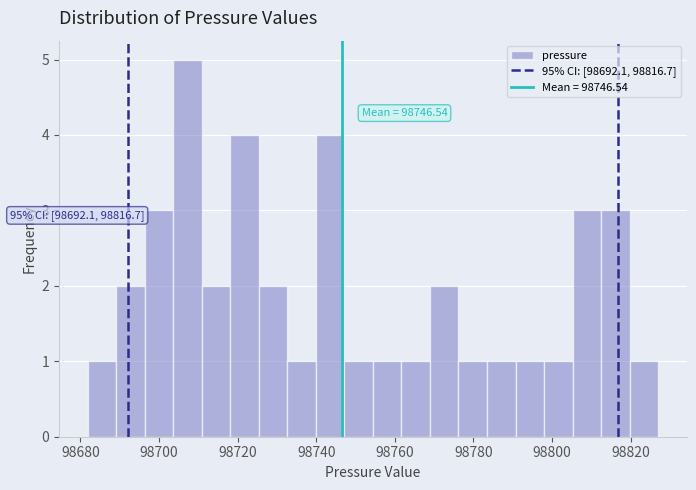

Read against the x-axis, roughly where is the centre of the tallest bar?

98708